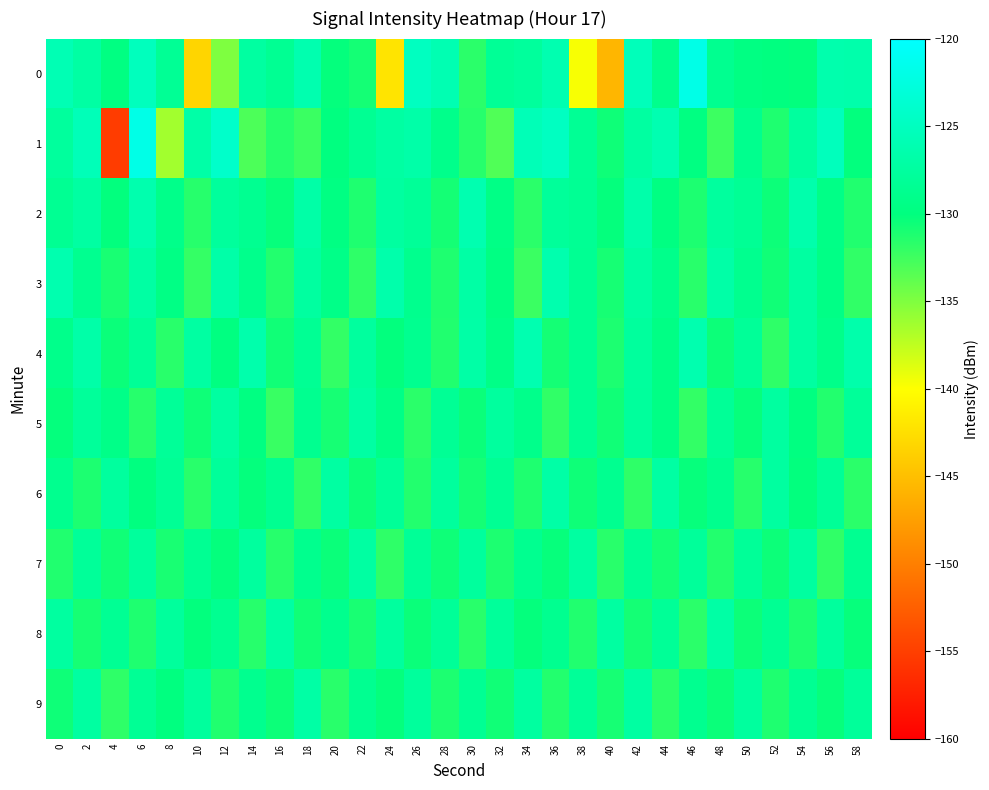

Reading right to left, extract all data points from this chart.

0: 58=-126.6	56=-126.4	54=-130.1	52=-130.0	50=-129.7	48=-128.7	46=-121.9	44=-129.0	42=-125.4	40=-145.7	38=-139.7	36=-126.2	34=-127.8	32=-128.3	30=-131.7	28=-126.1	26=-125.0	24=-142.1	22=-130.8	20=-130.2	18=-126.3	16=-128.5	14=-127.4	12=-135.0	10=-143.2	8=-128.3	6=-125.2	4=-129.8	2=-127.2	0=-125.9
1: 58=-130.1	56=-125.3	54=-127.6	52=-131.2	50=-128.9	48=-132.4	46=-129.8	44=-126.1	42=-127.4	40=-130.6	38=-128.3	36=-124.9	34=-125.7	32=-133.2	30=-131.5	28=-129.1	26=-126.8	24=-127.3	22=-128.5	20=-130.0	18=-132.3	16=-131.4	14=-133.0	12=-124.2	10=-126.9	8=-136.4	6=-121.9	4=-155.2	2=-125.6	0=-127.7
2: 58=-131.3	56=-129.4	54=-126.5	52=-130.5	50=-128.3	48=-127.6	46=-131.1	44=-129.8	42=-126.7	40=-130.2	38=-128.4	36=-127.9	34=-131.7	32=-129.5	30=-126.2	28=-130.8	26=-128.1	24=-127.5	22=-131.2	20=-129.7	18=-126.9	16=-130.3	14=-128.6	12=-127.8	10=-131.5	8=-129.2	6=-126.4	4=-130.1	2=-127.3	0=-128.5
3: 58=-131.9	56=-129.5	54=-127.4	52=-130.7	50=-128.8	48=-126.9	46=-131.6	44=-129.1	42=-127.3	40=-130.9	38=-128.5	36=-126.4	34=-132.3	32=-129.7	30=-127.1	28=-131.2	26=-128.9	24=-126.6	22=-131.8	20=-129.3	18=-127.5	16=-131.4	14=-129.0	12=-126.8	10=-132.1	8=-129.6	6=-127.2	4=-131.0	2=-128.7	0=-126.3
4: 58=-126.6	56=-129.2	54=-127.4	52=-131.8	50=-128.1	48=-130.5	46=-126.3	44=-129.6	42=-127.7	40=-131.1	38=-128.5	36=-130.8	34=-126.2	32=-129.4	30=-127.0	28=-131.3	26=-128.7	24=-130.1	22=-127.6	20=-132.0	18=-128.4	16=-130.7	14=-126.5	12=-129.9	10=-127.3	8=-131.6	6=-128.2	4=-130.4	2=-126.8	0=-129.1
5: 58=-128.0	56=-131.4	54=-129.9	52=-127.5	50=-130.3	48=-128.2	46=-132.0	44=-129.6	42=-127.8	40=-130.7	38=-128.5	36=-131.9	34=-129.1	32=-127.6	30=-130.4	28=-128.3	26=-131.7	24=-129.4	22=-127.2	20=-130.9	18=-128.7	16=-132.2	14=-129.8	12=-127.4	10=-130.6	8=-128.1	6=-131.5	4=-129.3	2=-127.9	0=-130.2
6: 58=-131.7	56=-128.2	54=-130.1	52=-127.5	50=-131.5	48=-128.9	46=-130.3	44=-127.2	42=-131.8	40=-128.7	38=-130.6	36=-127.0	34=-131.2	32=-128.4	30=-130.8	28=-127.7	26=-131.4	24=-128.1	22=-130.5	20=-127.3	18=-131.9	16=-128.6	14=-130.2	12=-127.9	10=-131.6	8=-128.3	6=-130.0	4=-127.6	2=-131.1	0=-128.8
7: 58=-128.6	56=-131.9	54=-127.5	52=-130.5	50=-128.1	48=-131.4	46=-127.9	44=-130.8	42=-128.3	40=-131.6	38=-127.4	36=-130.3	34=-128.7	32=-131.1	30=-127.7	28=-130.6	26=-128.2	24=-131.8	22=-127.3	20=-130.4	18=-128.9	16=-131.5	14=-127.6	12=-130.2	10=-128.5	8=-131.0	6=-127.8	4=-130.7	2=-128.0	0=-131.3
8: 58=-130.3	56=-127.7	54=-131.1	52=-128.5	50=-130.5	48=-127.1	46=-131.7	44=-128.2	42=-130.8	40=-127.4	38=-131.3	36=-128.7	34=-130.2	32=-127.9	30=-131.6	28=-128.1	26=-130.4	24=-127.6	22=-131.0	20=-128.9	18=-130.7	16=-127.2	14=-131.5	12=-128.6	10=-130.1	8=-127.8	6=-131.2	4=-128.4	2=-130.9	0=-127.5
9: 58=-127.9	56=-130.3	54=-128.5	52=-131.2	50=-127.6	48=-130.4	46=-128.7	44=-131.7	42=-127.3	40=-130.9	38=-128.1	36=-131.4	34=-127.5	32=-130.7	30=-128.4	28=-131.1	26=-127.8	24=-130.2	22=-128.6	20=-131.6	18=-127.1	16=-130.5	14=-128.8	12=-131.3	10=-127.7	8=-130.0	6=-128.3	4=-131.8	2=-127.4	0=-130.6